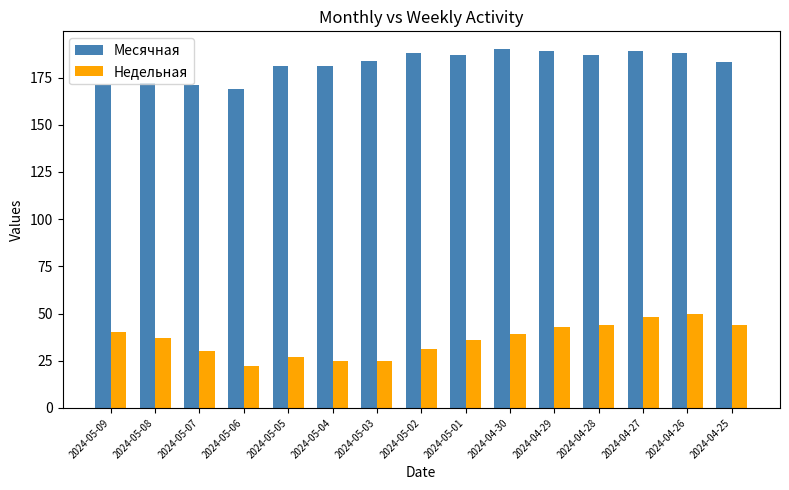

What is the difference between the second highest and second lowest values in the Месячная series?

18